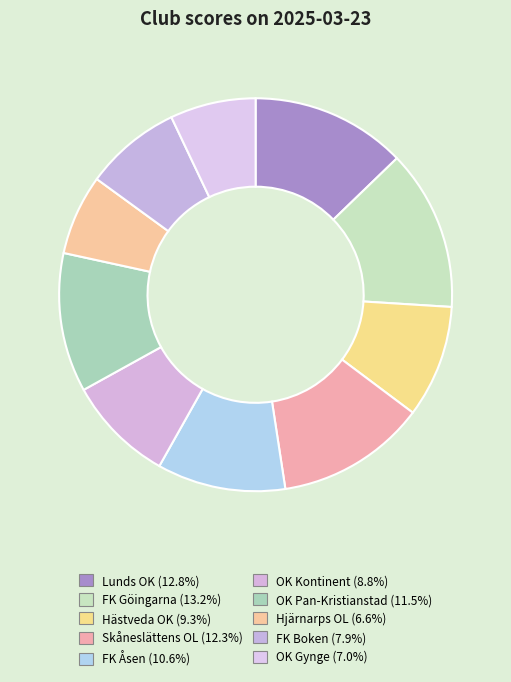

To the nearest percent, what portion does Lunds OK represent?

13%